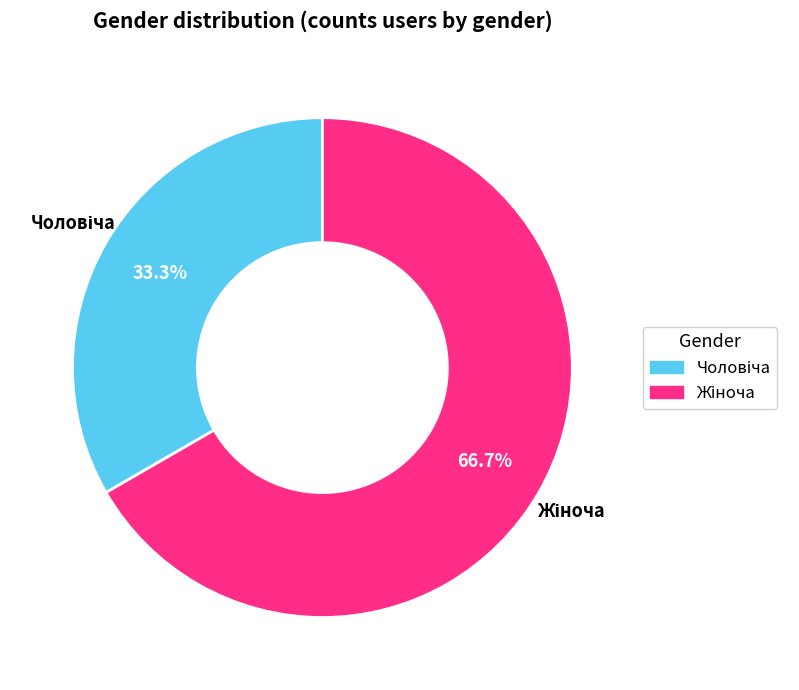

Is it true that Жіноча is 74% of the pie?

False